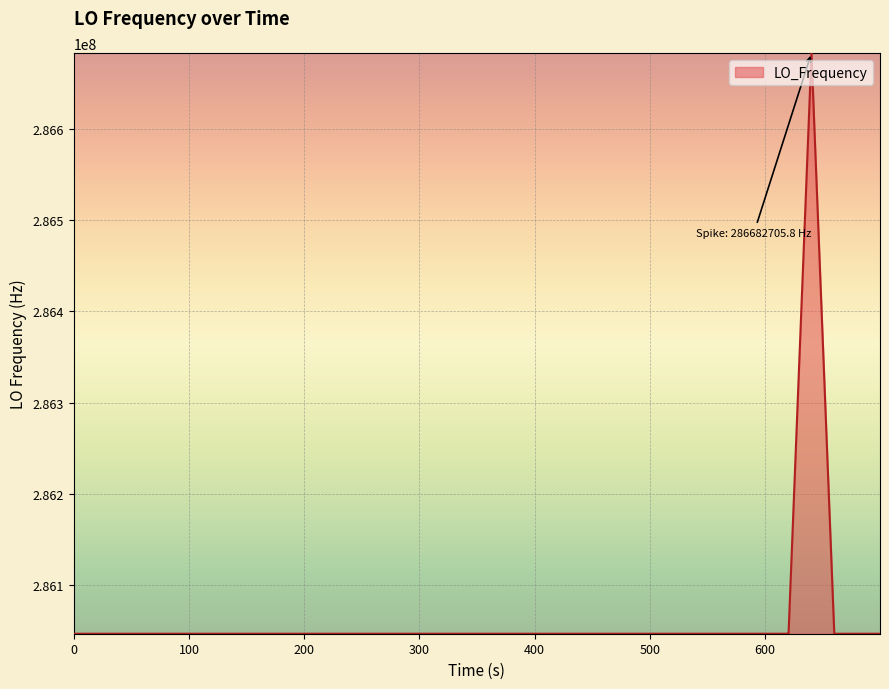

What is the difference between the maximum and minimum values?

635707.6